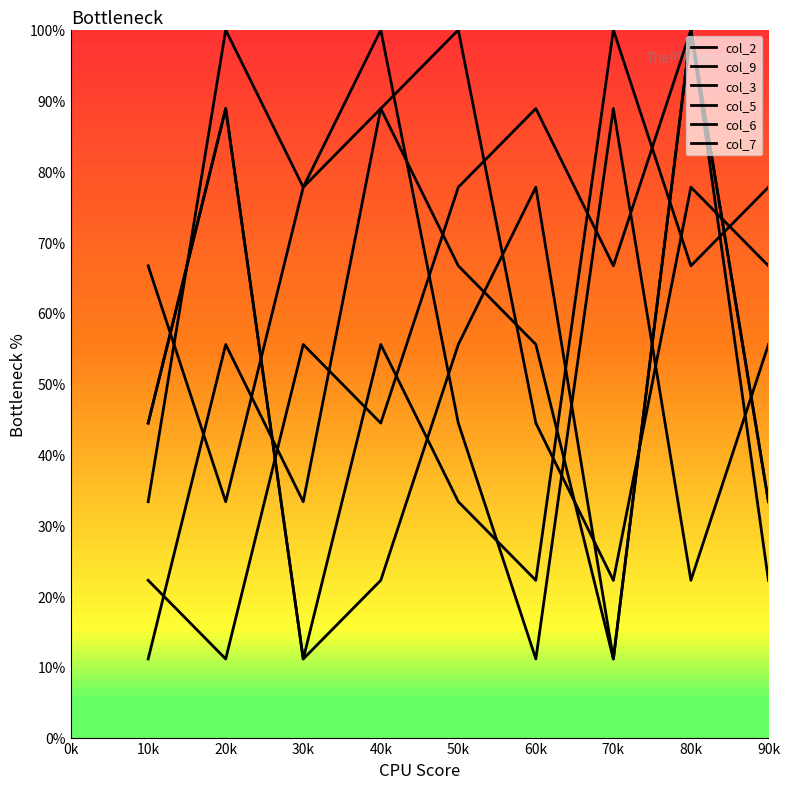

Does the chart have visible grid lines?

No